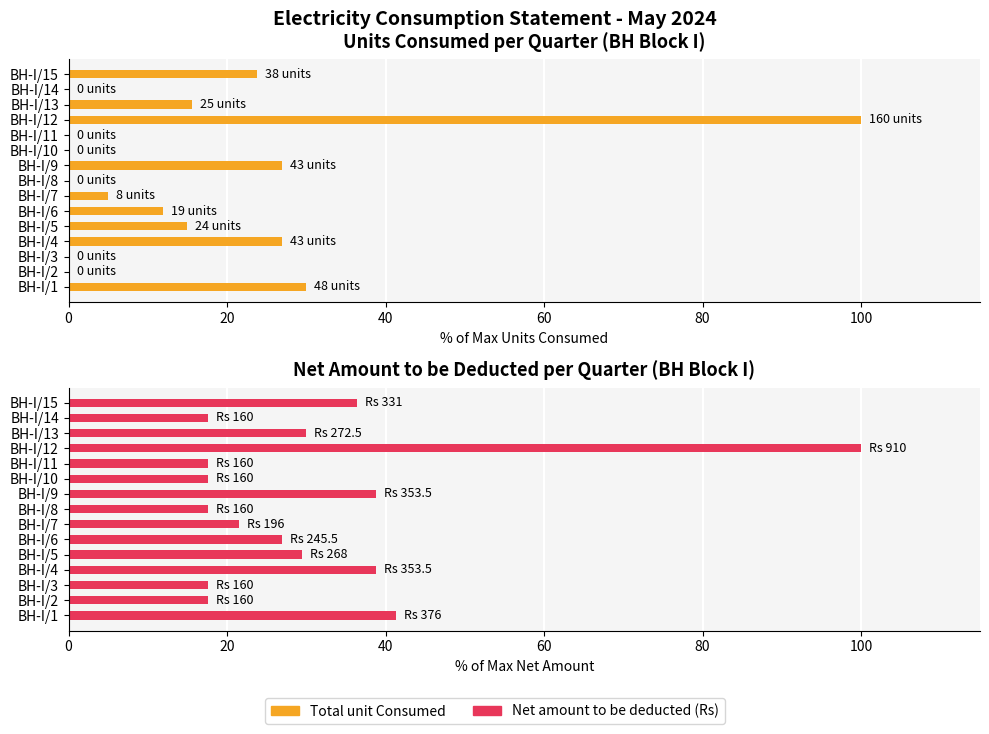

Is it true that Net amount to be deducted (Rs) equals 18.4 at BH-I/5?

False